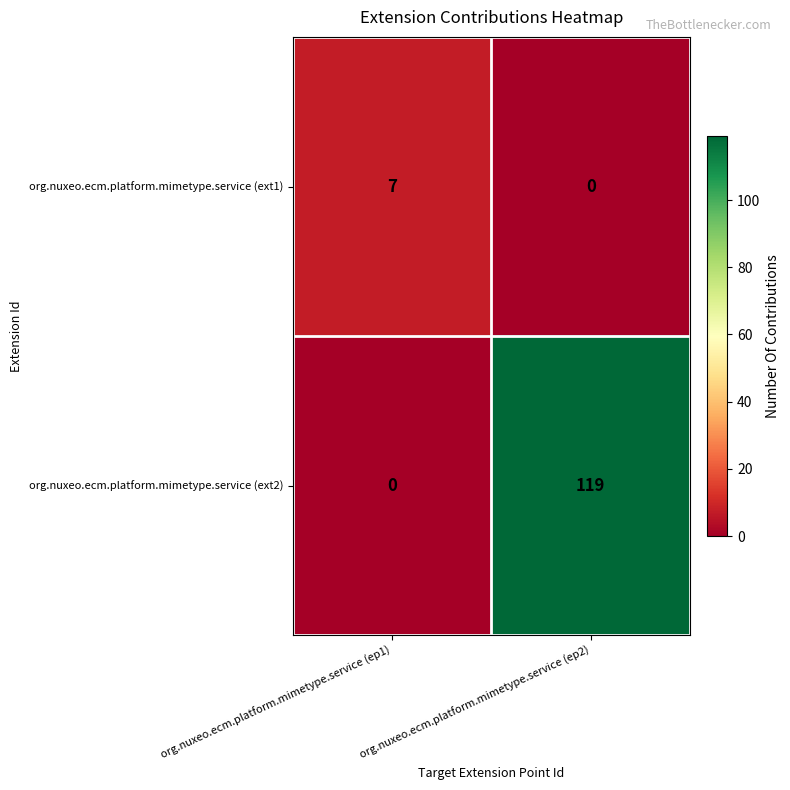

Which category has the lowest value in the org.nuxeo.ecm.platform.mimetype.service (ext1) series?

org.nuxeo.ecm.platform.mimetype.service (ep2)